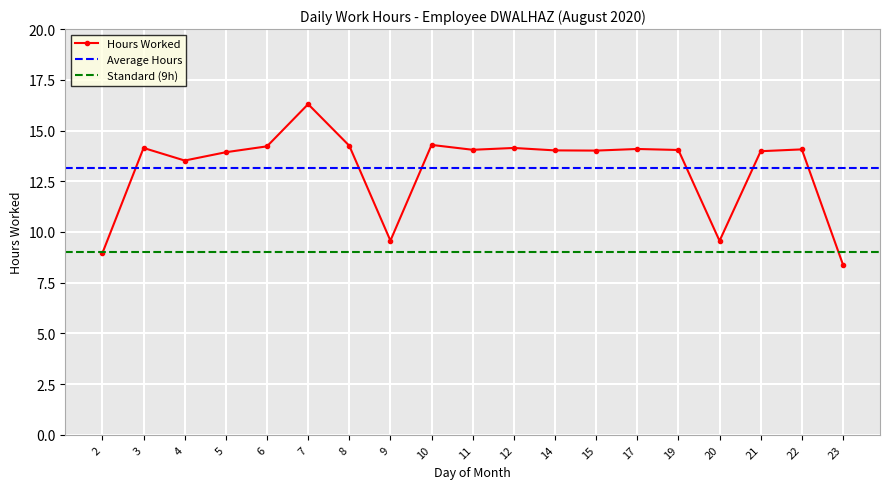

The value at 7 is 26.5. True or false?

False